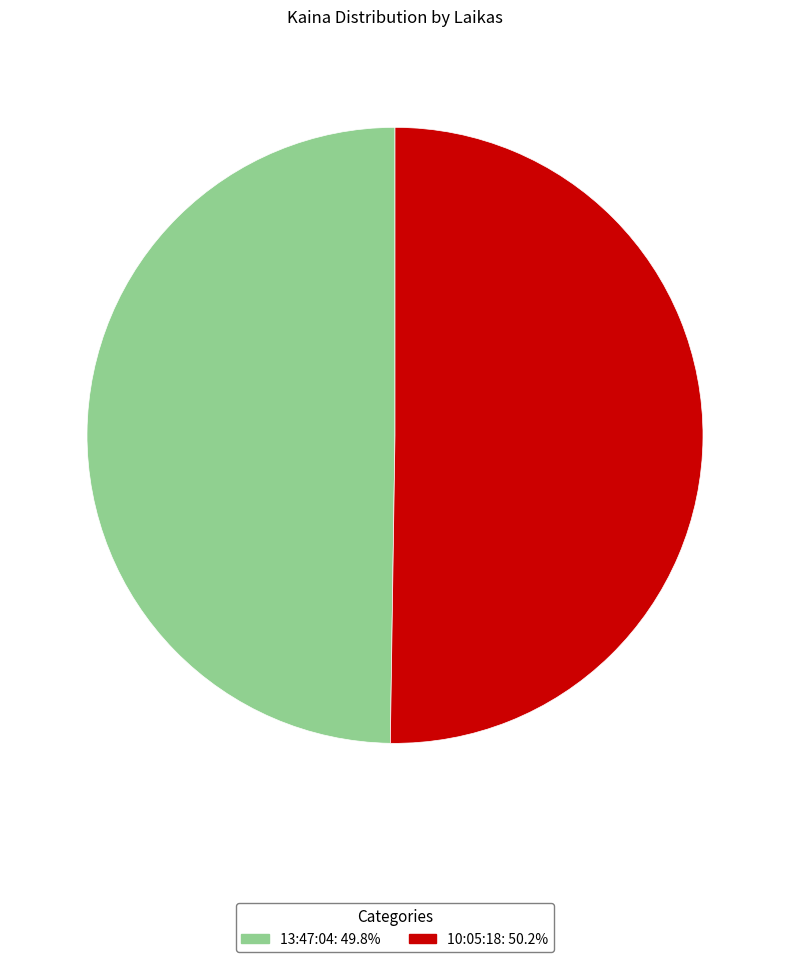

Approximately how many times larger is the value at 13:47:04 compared to 10:05:18?

1.0